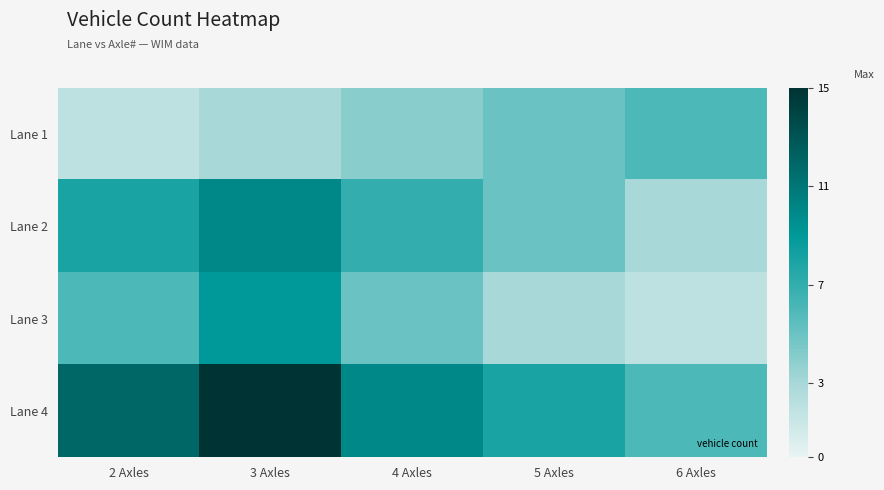

How many distinct data groups are displayed?

4